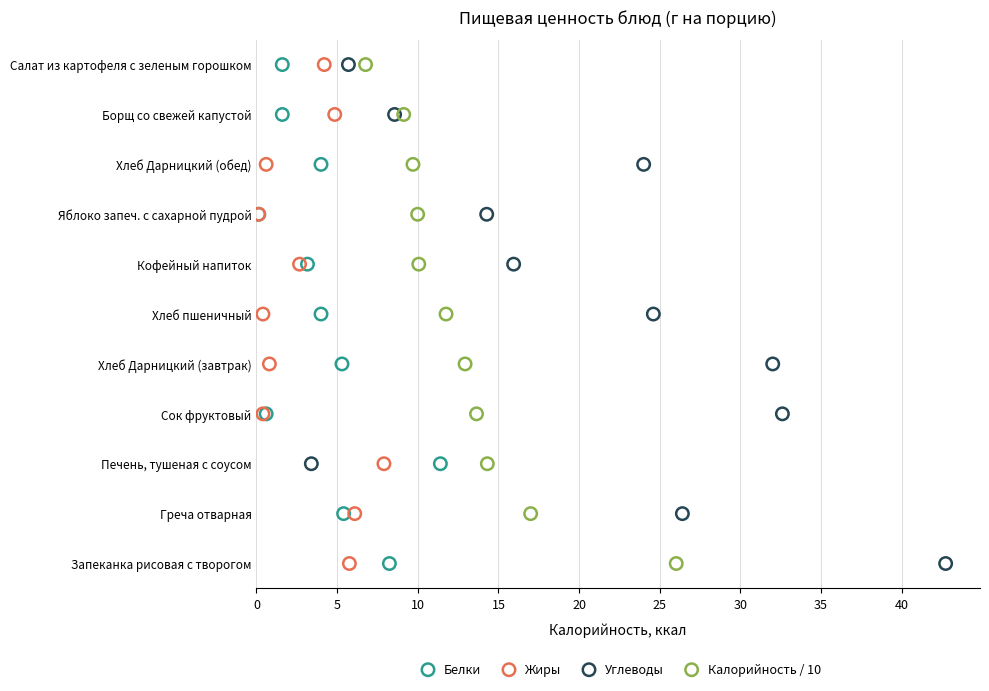

What are all the series names shown in the legend?

Белки, Жиры, Углеводы, Калорийность / 10